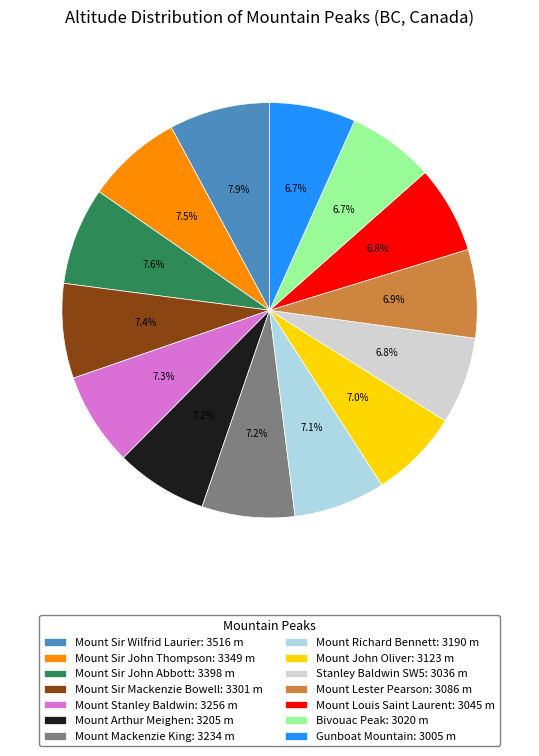

True or false: Mount Arthur Meighen accounts for 16% of the total.

False